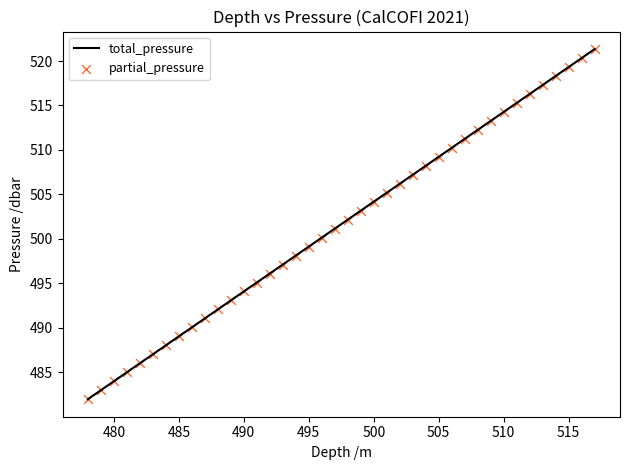

What is the difference between the maximum and minimum values?

39.4